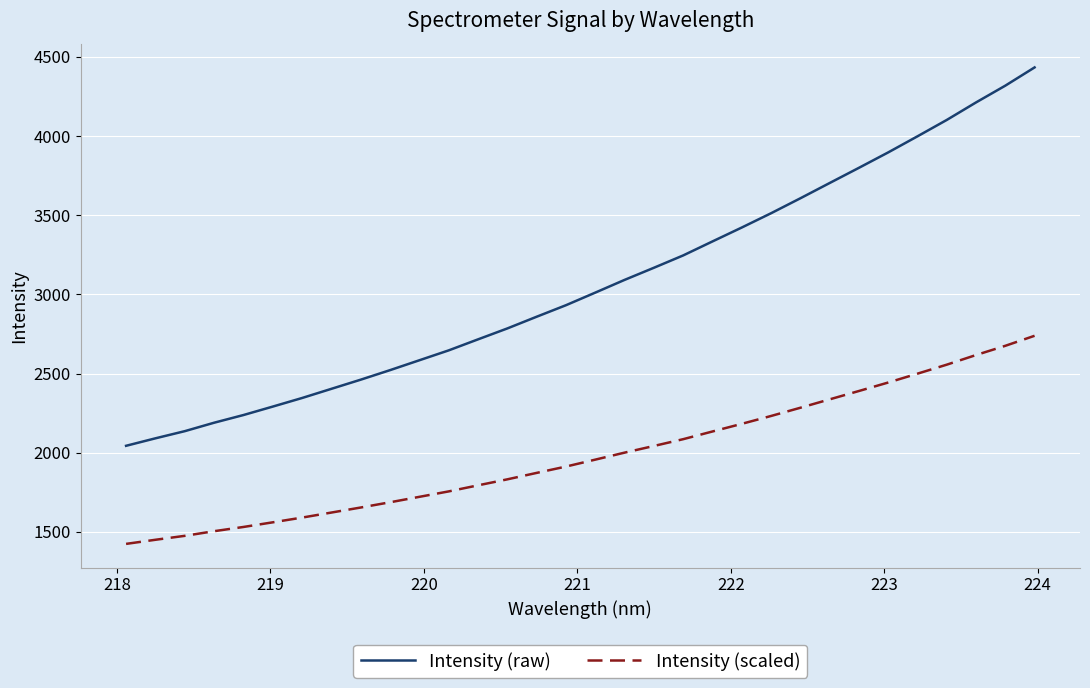

What is the minimum value shown in the chart?

1424.0